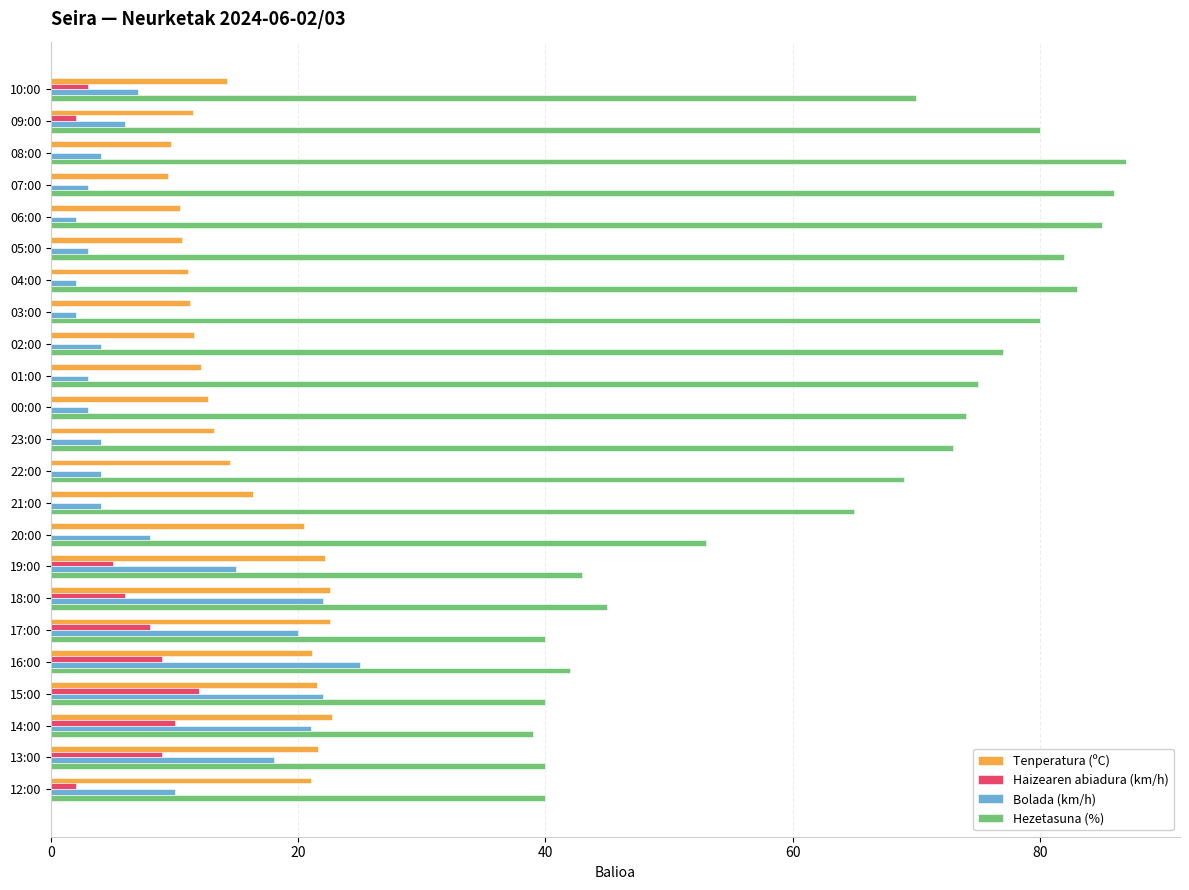

How many distinct data groups are displayed?

4